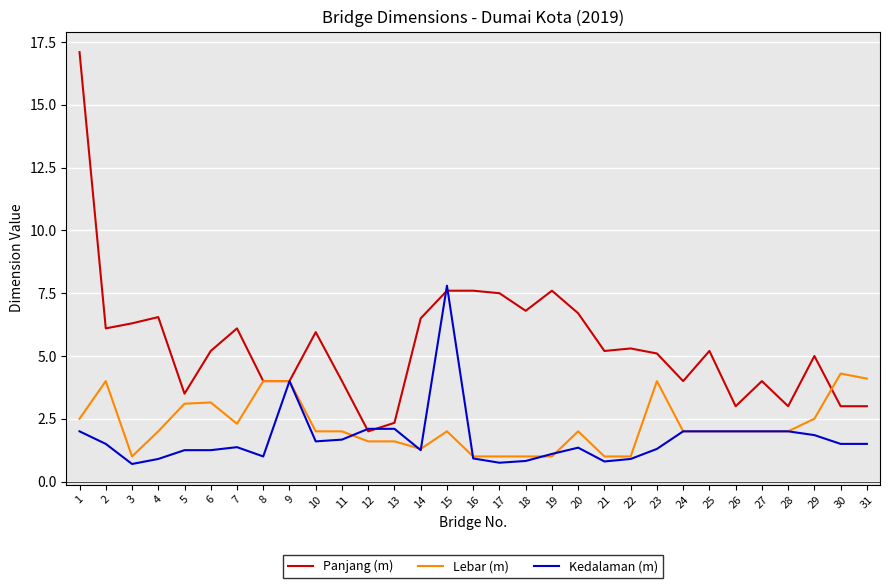

What is the sum of all Kedalaman (m) values?

53.3